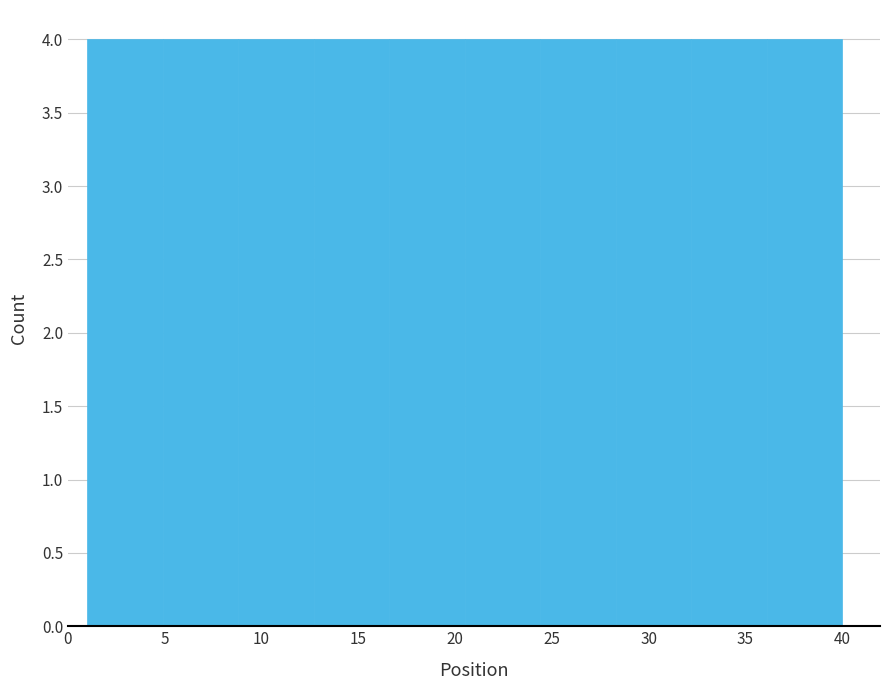

How tall is the bar that spans 32.2 to 36.1 on the x-axis? Neither the bar edges nor the heights are printed on the chart, so give them approximately, as read against the axes.

4